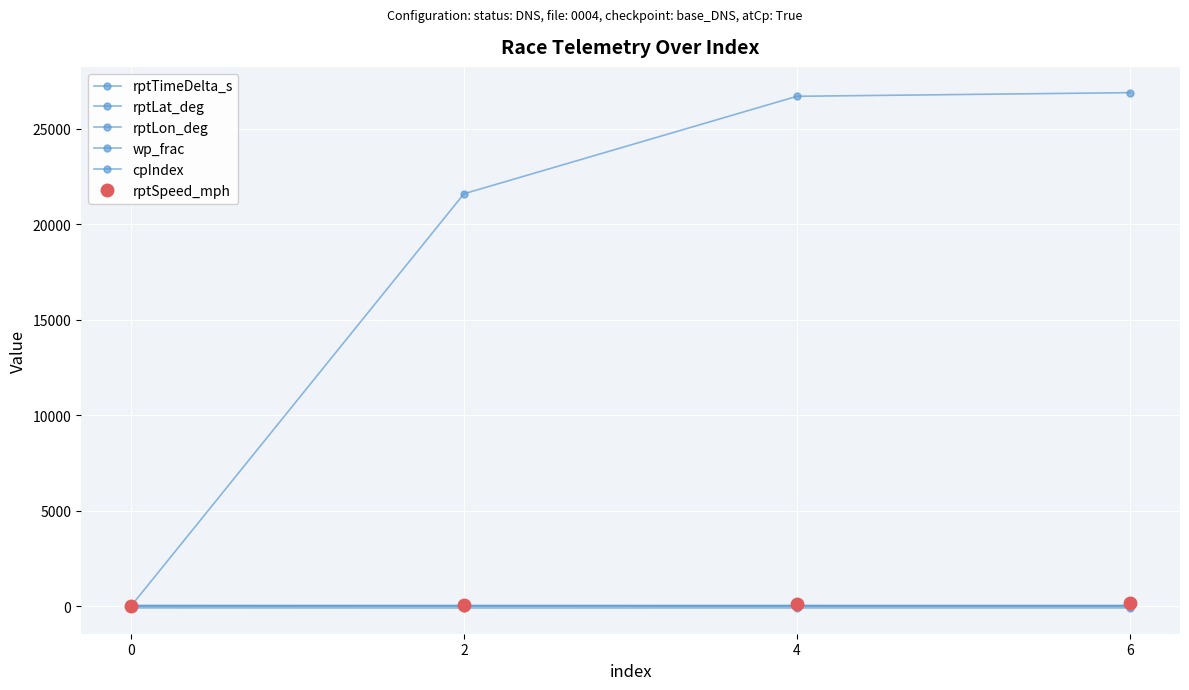

What is the sum of the rptSpeed_mph values at 2 and 4?

154.3